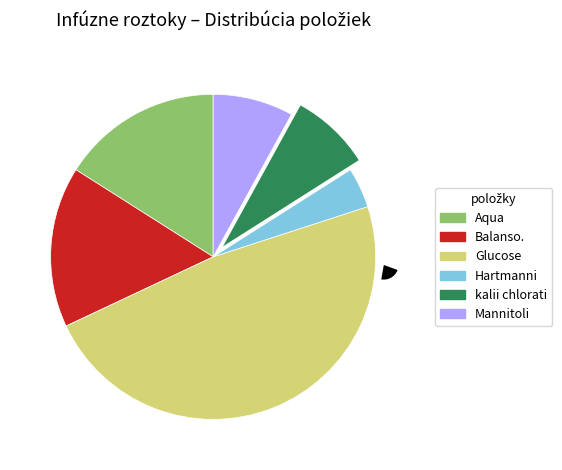

Which category has the smallest portion of the pie?

Infusio Hartmanni